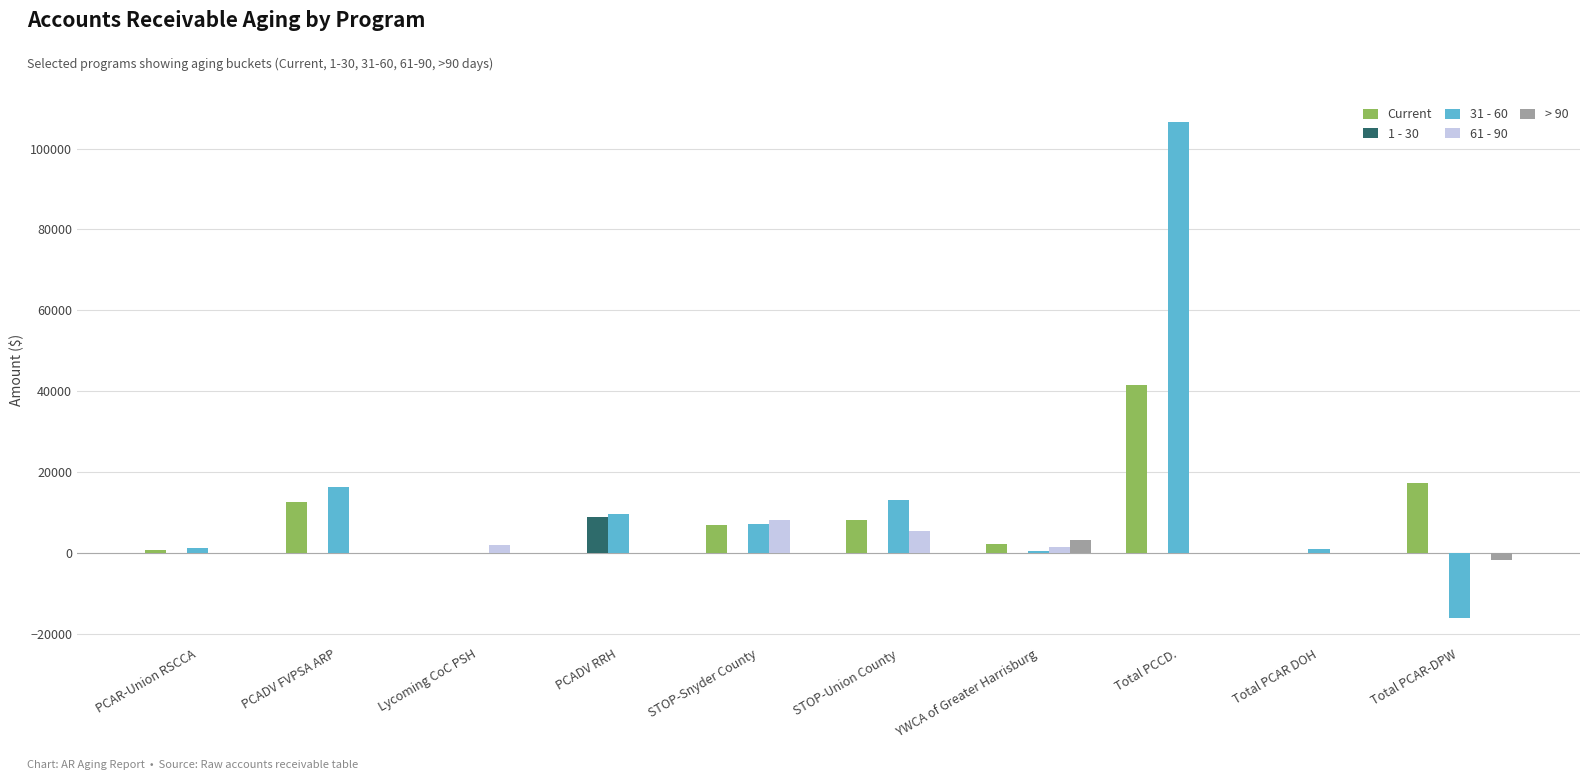

How many distinct data groups are displayed?

5